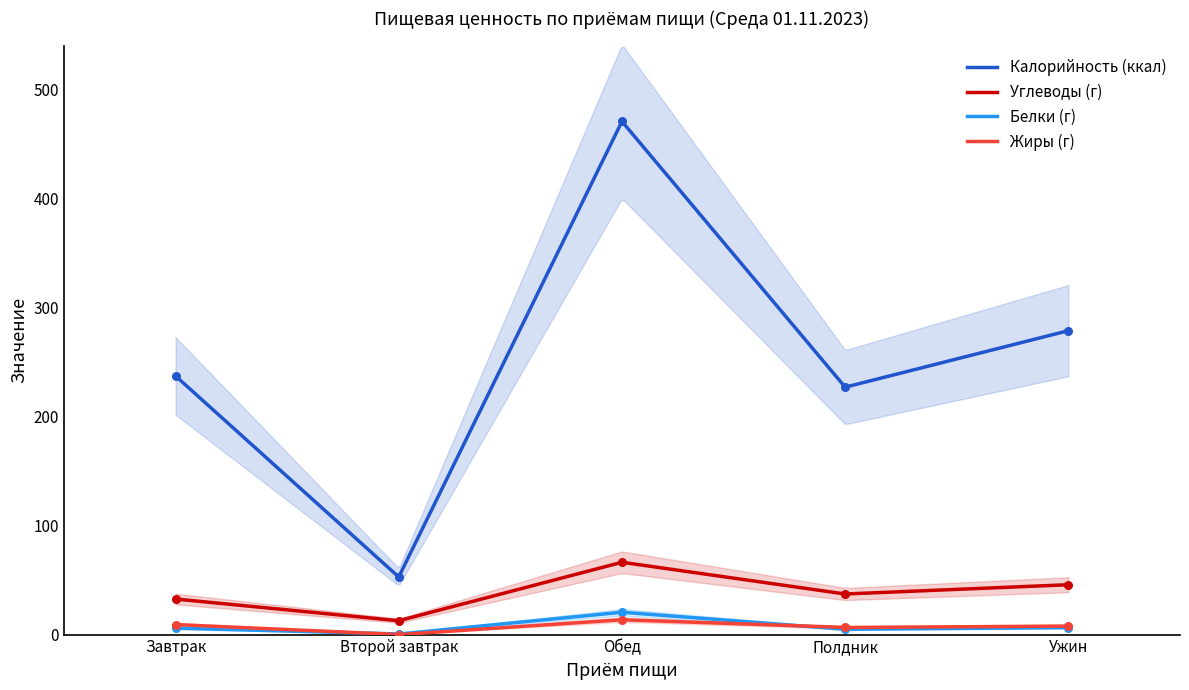

Which series has the largest total across all categories?

Калорийность (ккал)